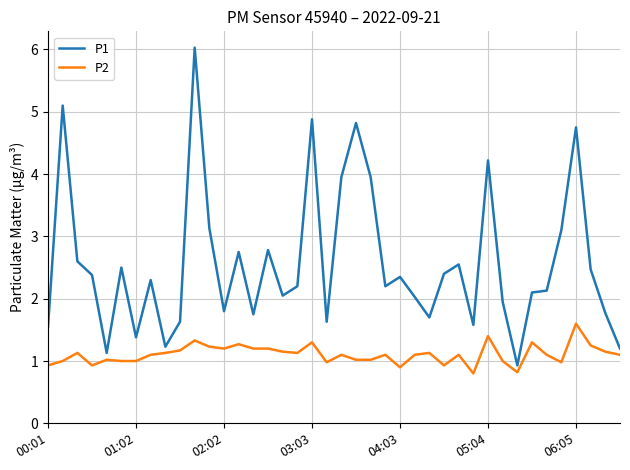

Rank the series by their average value, from highest to lowest.

P1, P2